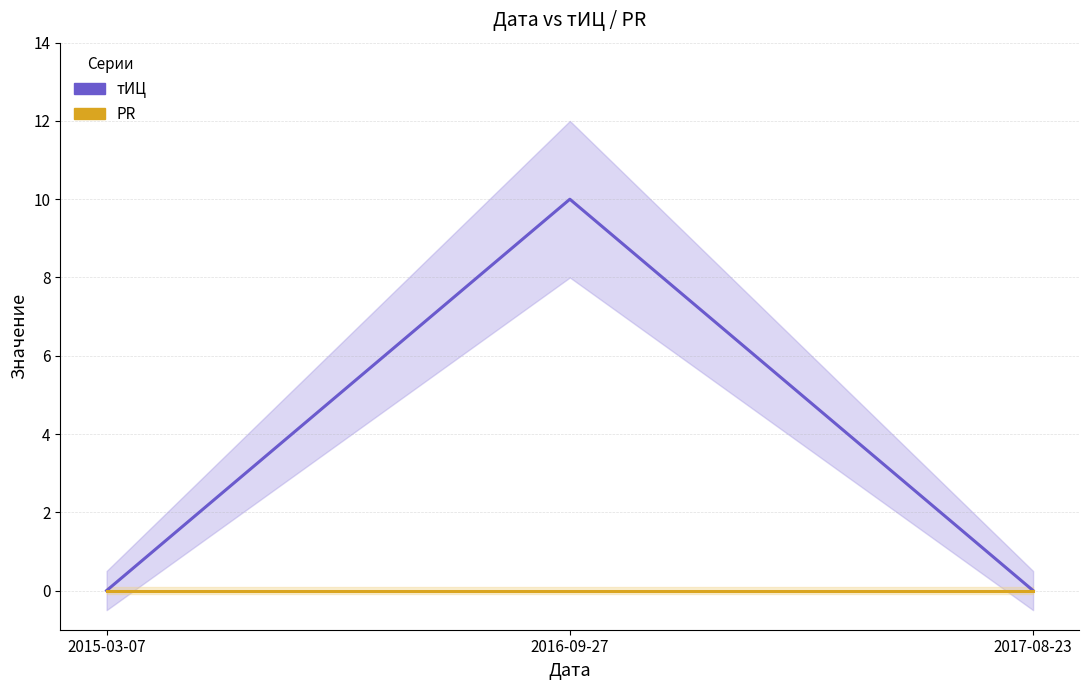

Is this an area chart (filled region under the line)?

No